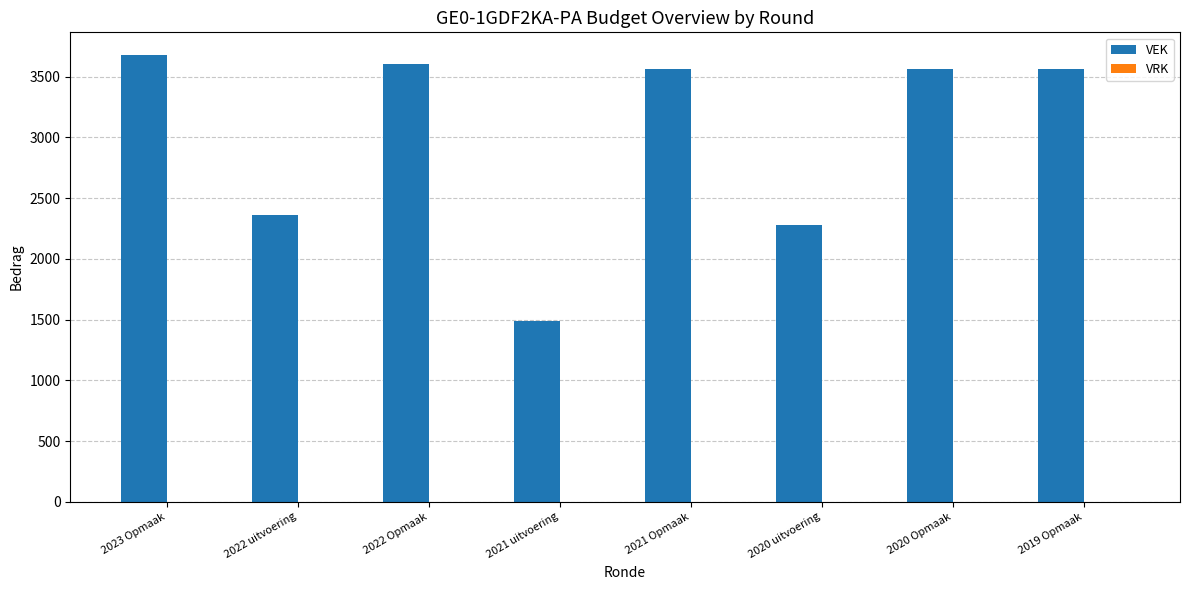

What is the sum of all values?

24108